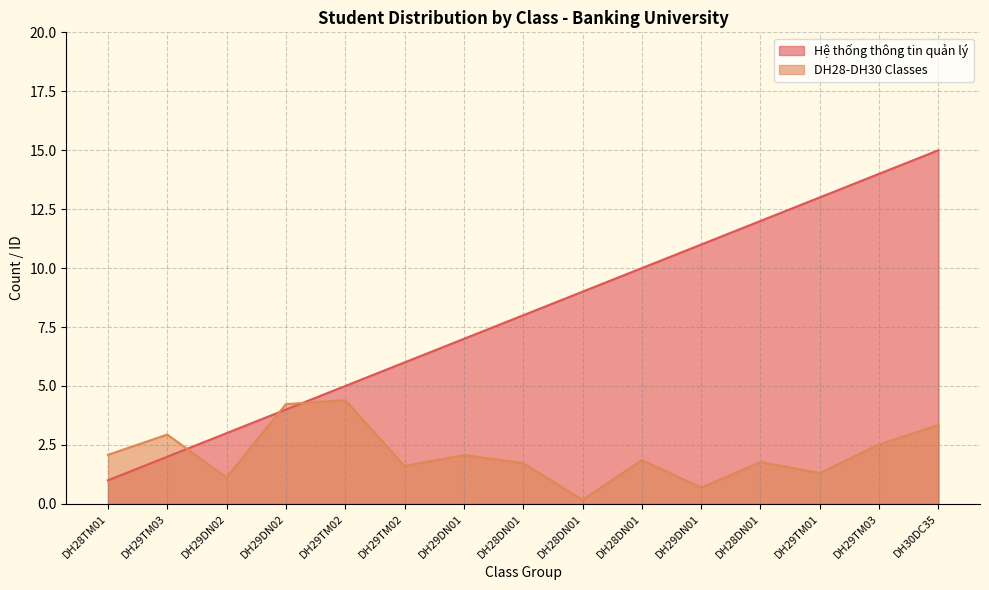

Reading right to left, what are all the values shown in this chart?

Hệ thống thông tin quản lý: 15.0	14.0	13.0	12.0	11.0	10.0	9.0	8.0	7.0	6.0	5.0	4.0	3.0	2.0	1.0
DH28-DH30 Classes: 3.4	2.5	1.3	1.8	0.7	1.9	0.2	1.7	2.1	1.6	4.4	4.2	1.1	2.9	2.1